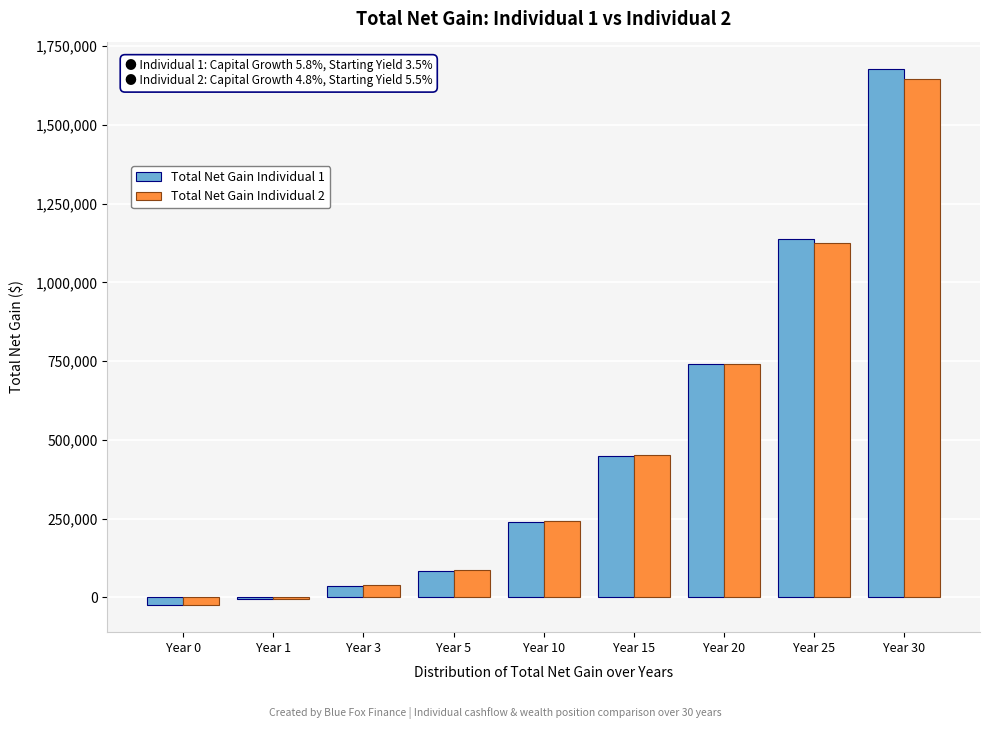

Reading right to left, transcribe all the data shown in this chart.

Total Net Gain Individual 1: Year 30=1679171.8	Year 25=1138926.0	Year 20=741446.6	Year 15=450345.2	Year 10=238336.4	Year 5=84983.6	Year 3=36500.3	Year 1=-5877.6	Year 0=-25000.0
Total Net Gain Individual 2: Year 30=1645665.3	Year 25=1126229.9	Year 20=739672.8	Year 15=453202.1	Year 10=242011.5	Year 5=87339.0	Year 3=37991.1	Year 1=-5362.0	Year 0=-25000.0